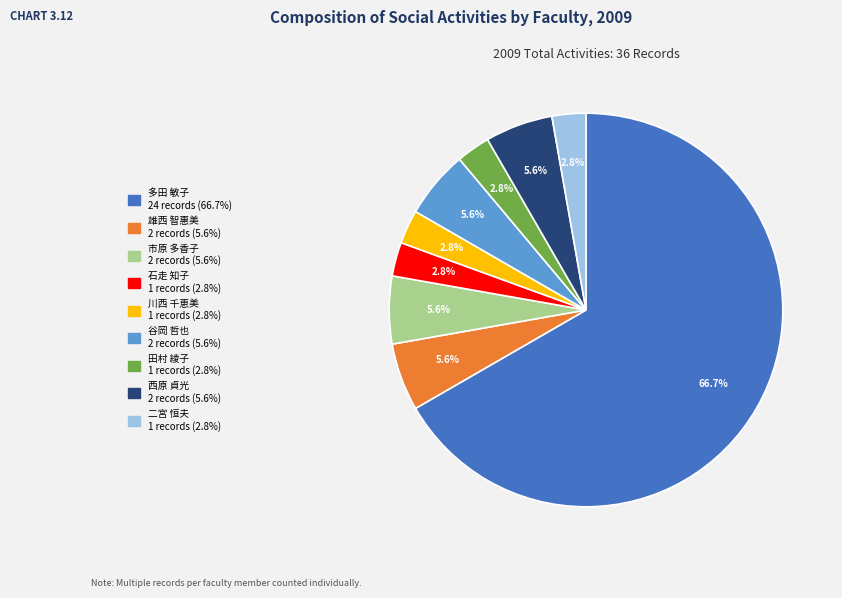

How many segments does this pie chart have?

9